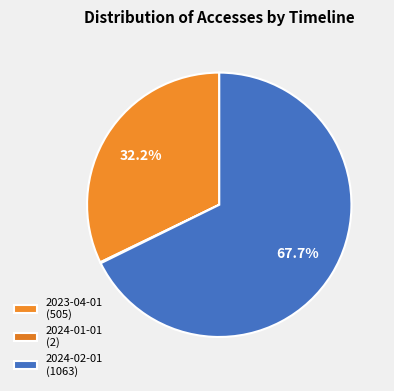

Which category has the biggest portion of the pie?

2024-02-01